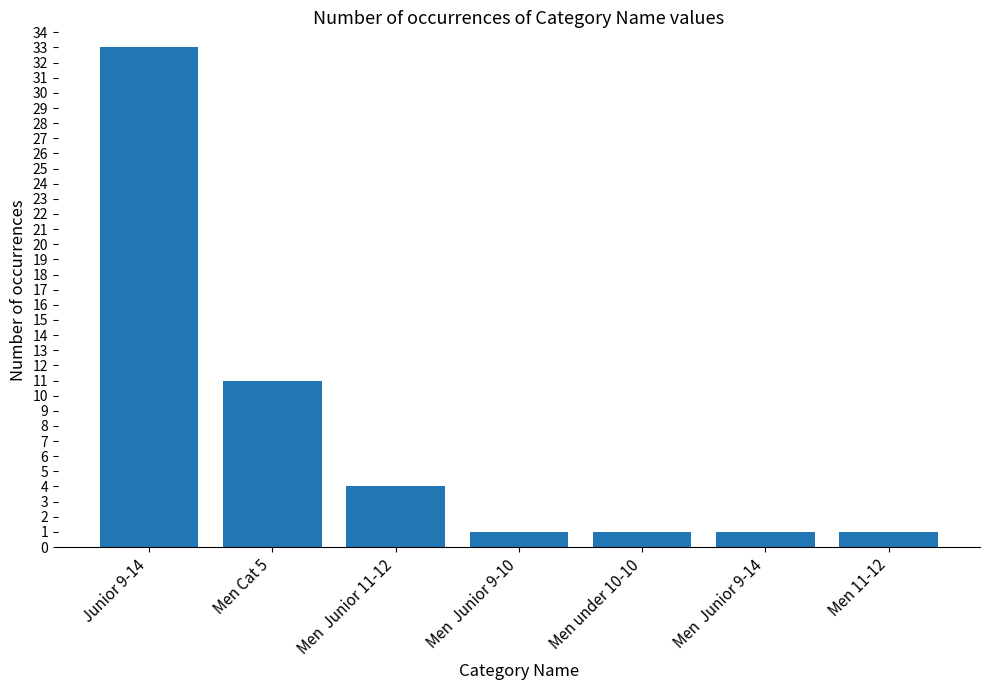

What is the label of the 3rd bar from the right?

Men under 10-10